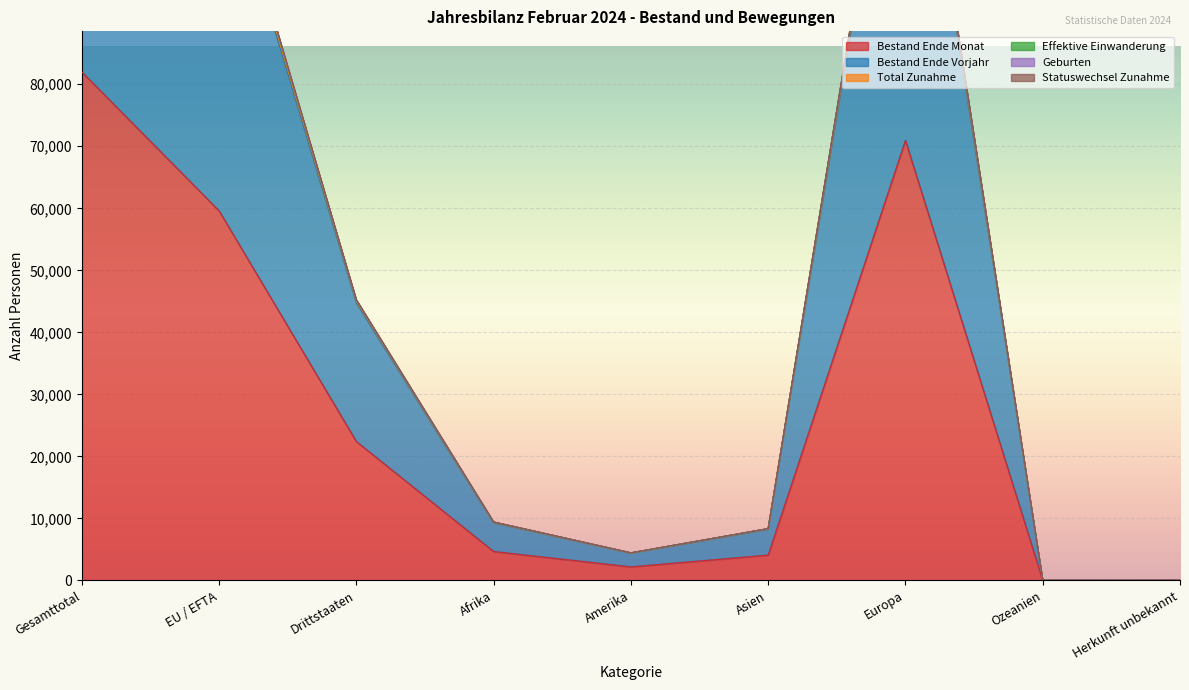

What is the difference between the highest and lowest values at Asien?

4262